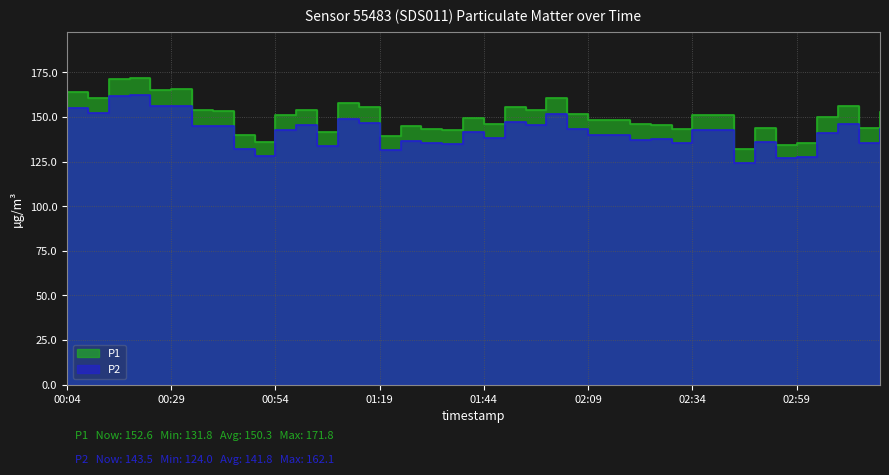

Reading right to left, transcribe all the data shown in this chart.

P1: 152.6	144.0	155.9	149.9	135.5	134.5	143.9	131.8	151.1	150.8	143.2	145.5	146.0	148.4	148.1	151.8	160.8	154.0	155.8	146.0	149.6	142.9	143.3	144.8	139.5	155.4	157.9	141.7	153.7	151.1	135.8	139.8	153.5	153.8	165.8	165.3	171.8	171.4	160.8	163.9
P2: 143.5	135.4	146.3	141.1	127.5	126.7	135.8	124.0	142.5	142.4	135.2	137.4	137.3	139.9	139.8	143.4	151.8	145.3	147.1	138.2	141.4	134.8	135.7	136.8	131.4	146.4	149.1	133.9	145.4	142.7	128.3	132.0	145.1	145.0	156.2	156.1	162.1	162.0	152.1	154.8